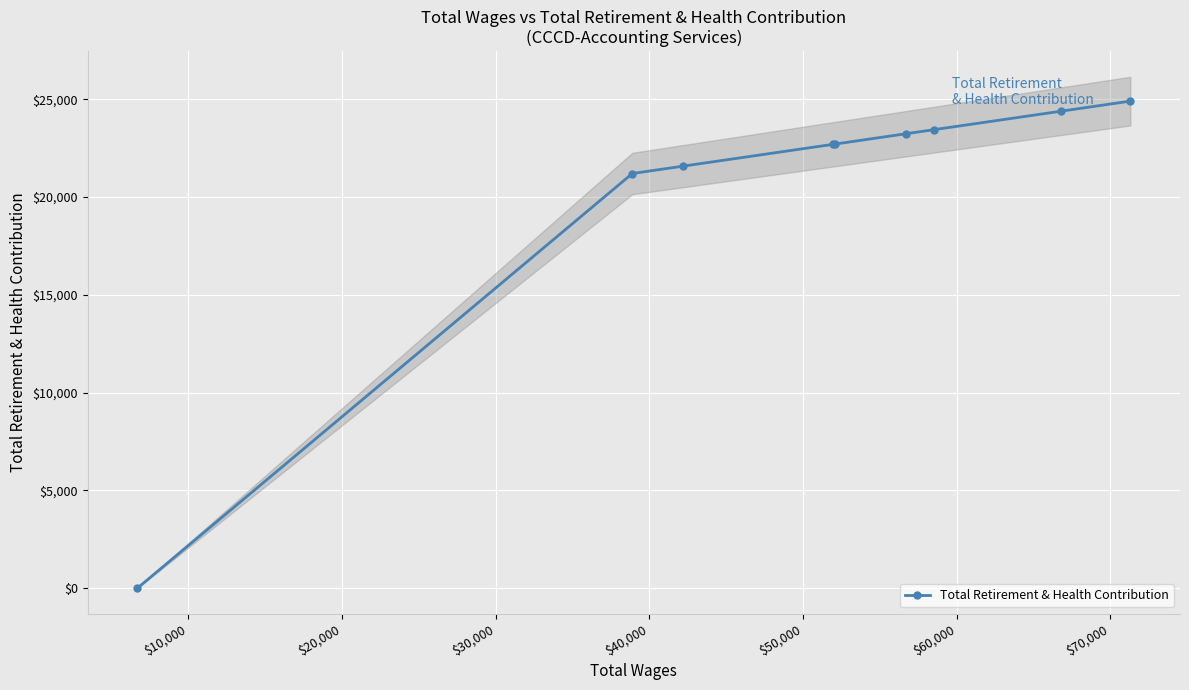

What position from the left is $50,000?

6